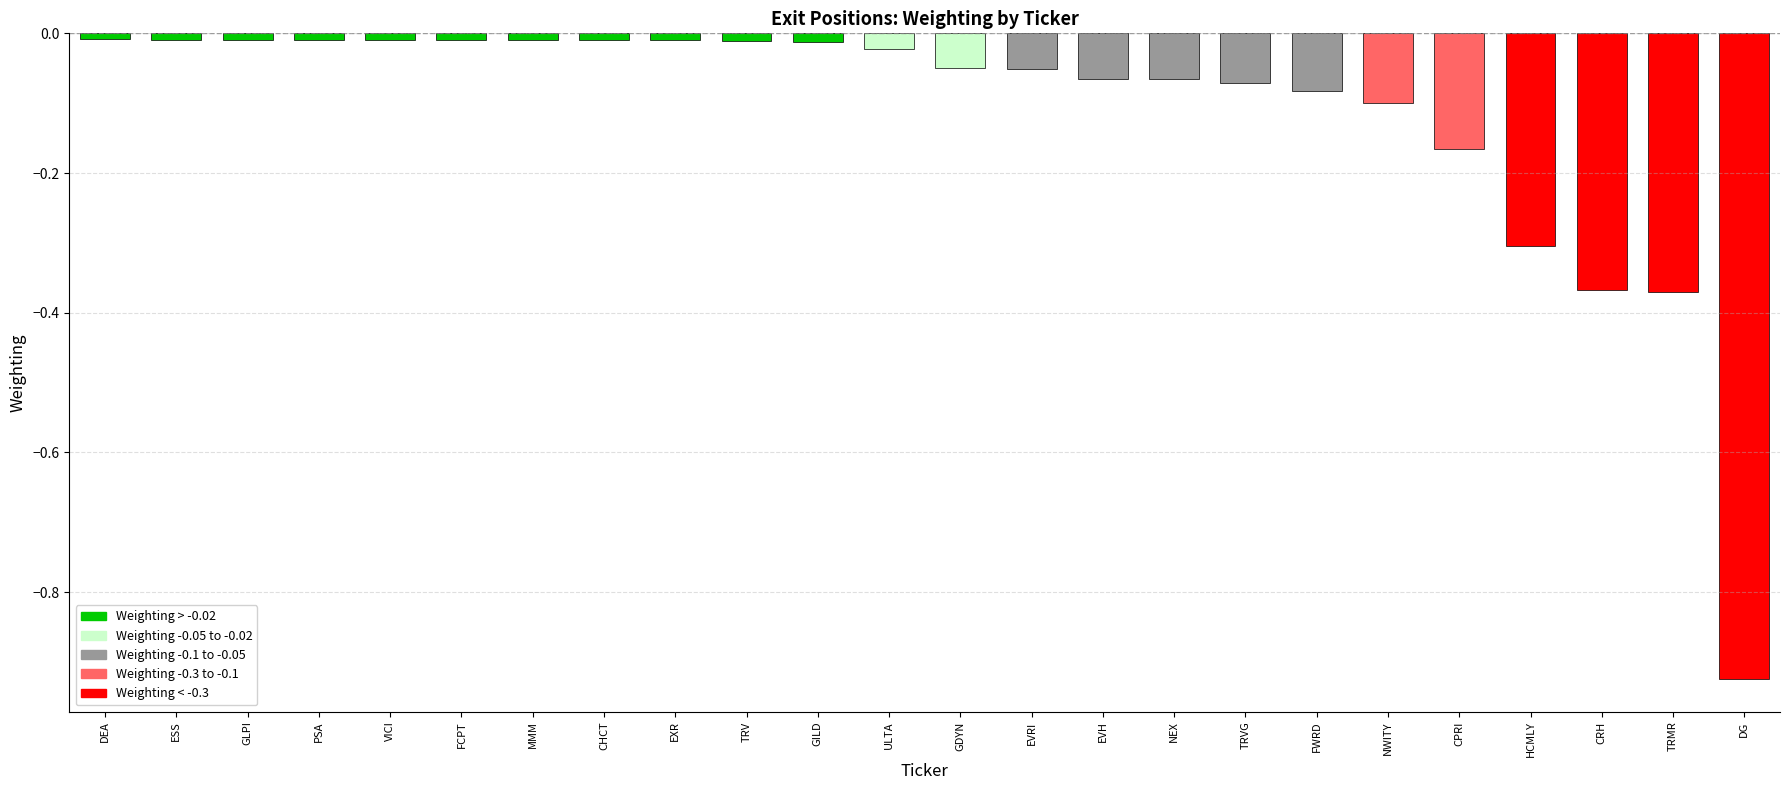

What is the difference between the maximum and minimum values?

0.9